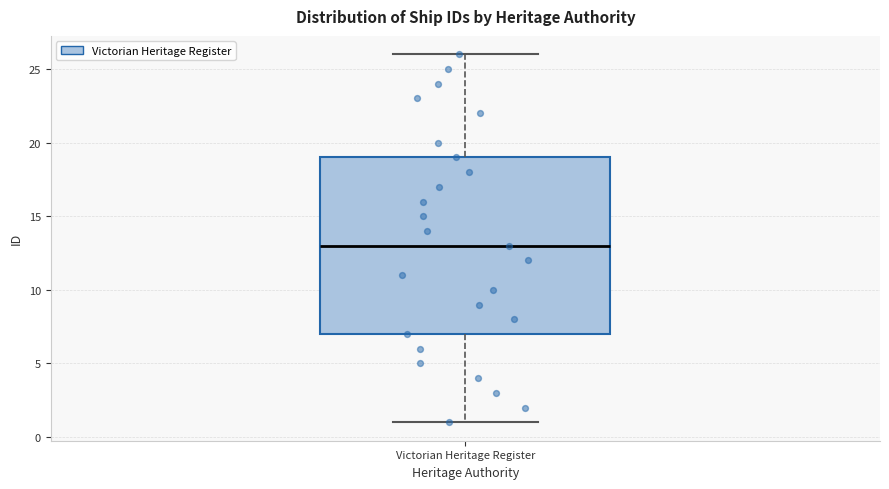

Where is the upper edge of the box for Victorian Heritage Register on the y-axis? The values are not printed on the chart, so give them approximately, as read against the axis.

19